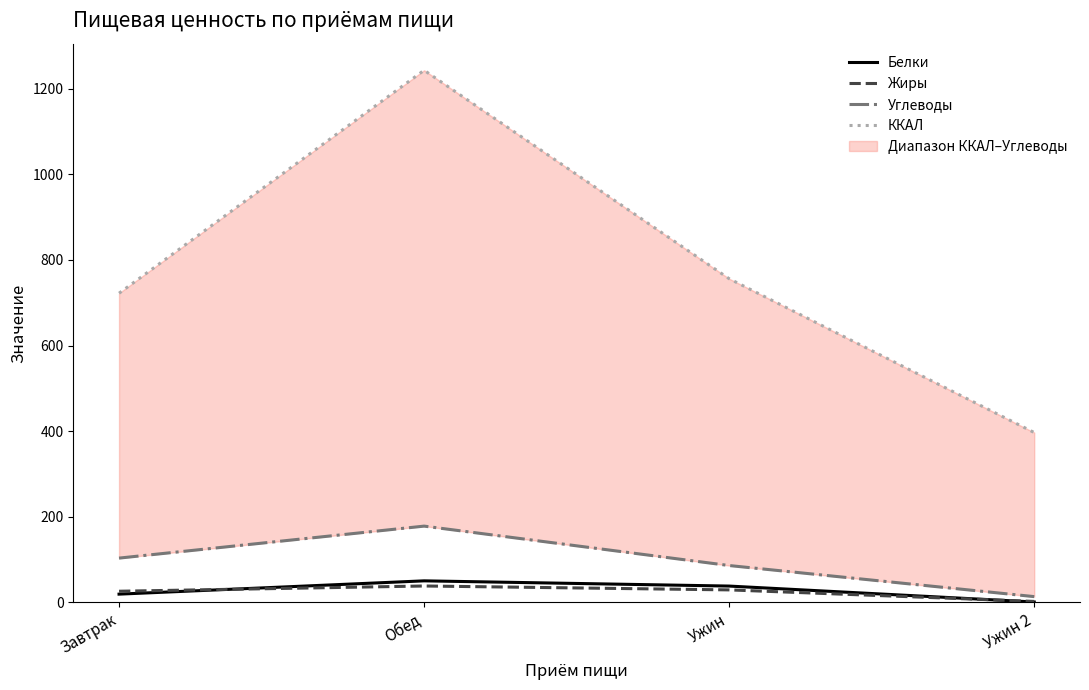

Is the value of Жиры at Ужин greater than the value of ККАЛ at Обед?

No